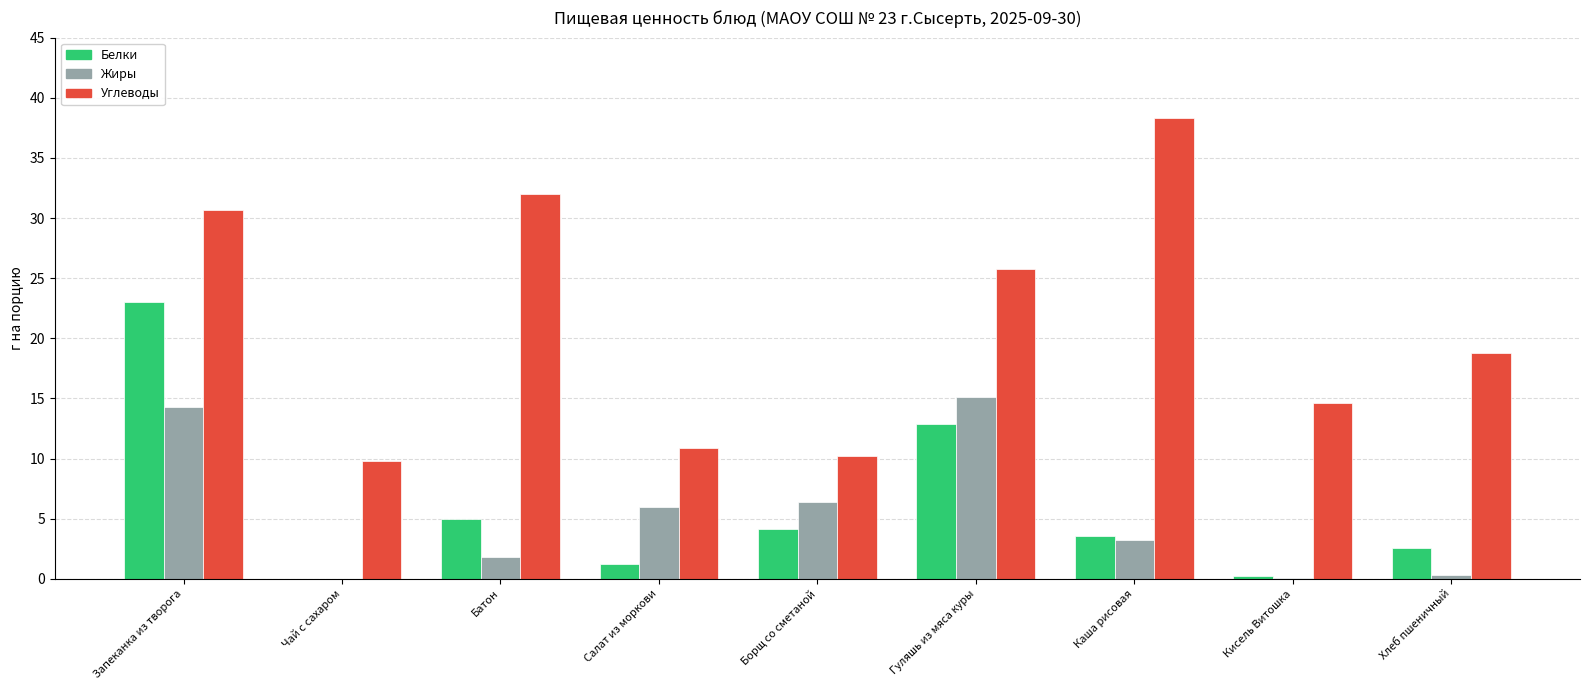

Is the value of Белки at Каша рисовая greater than the value of Жиры at Хлеб пшеничный?

Yes